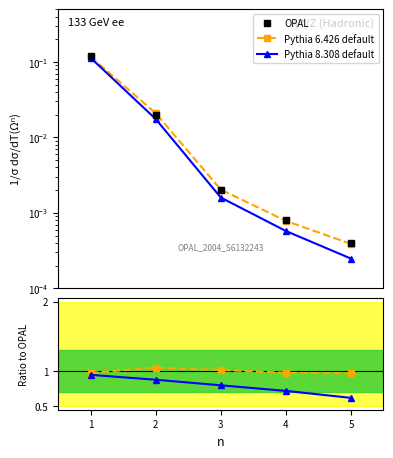

What is the total value across all series at 1?

2.0